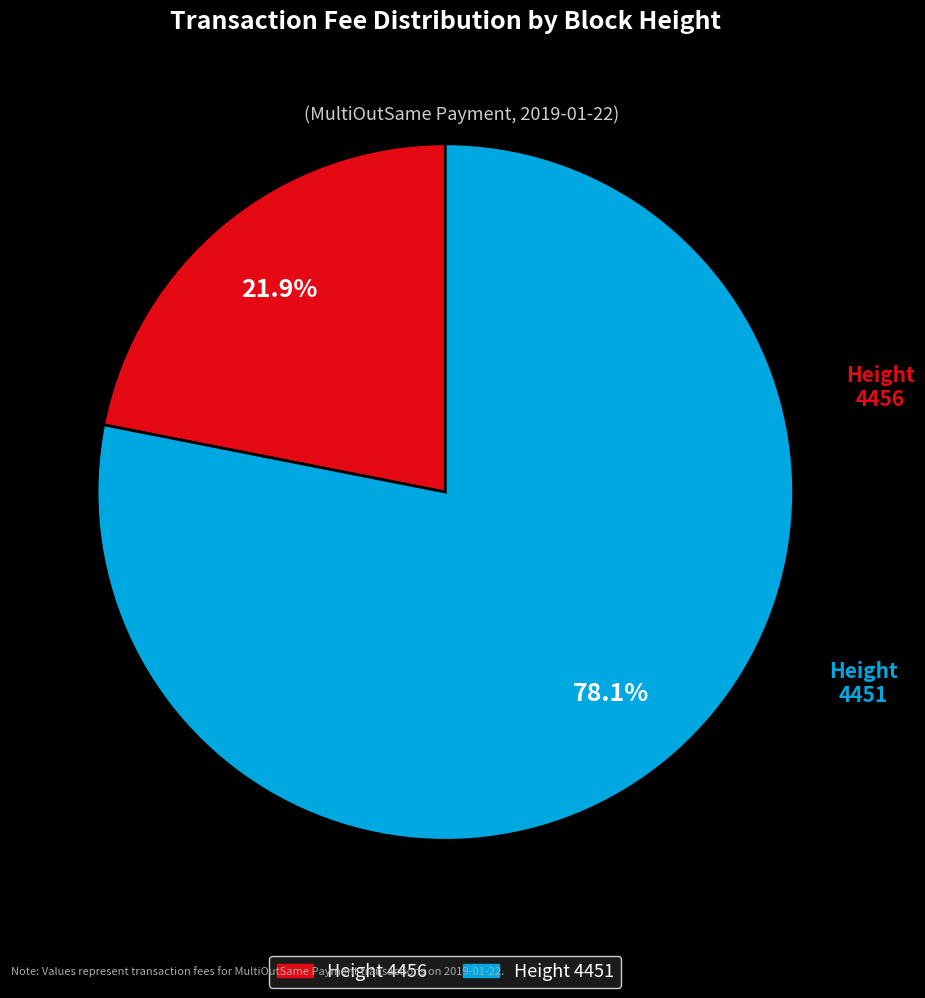

Is there any slice that represents more than half of the pie?

Yes